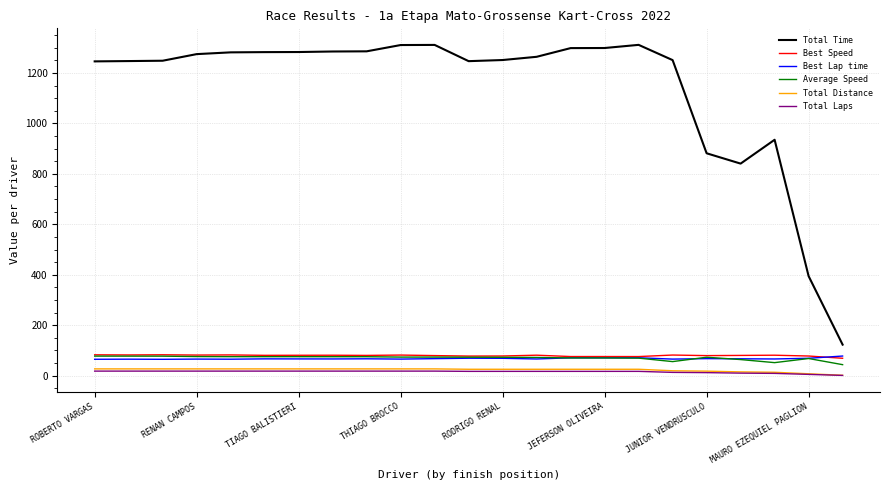

What is the greatest value displayed?

1311.6